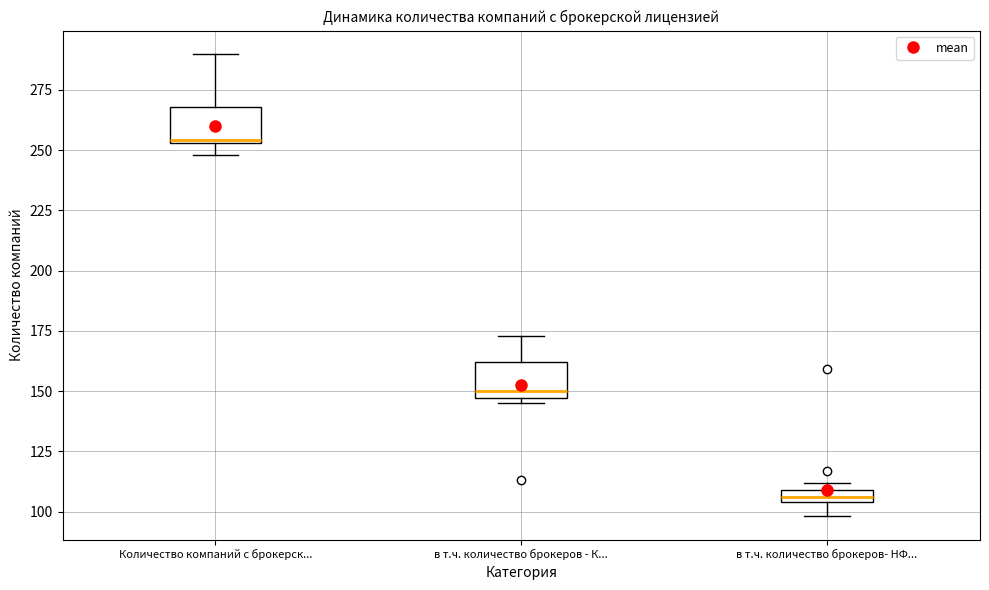

Which box has the lowest median line?

в т.ч. количество брокеров- НФ...